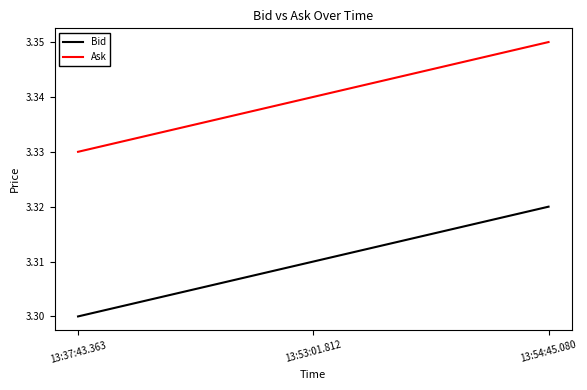

What are all the series names shown in the legend?

Bid, Ask